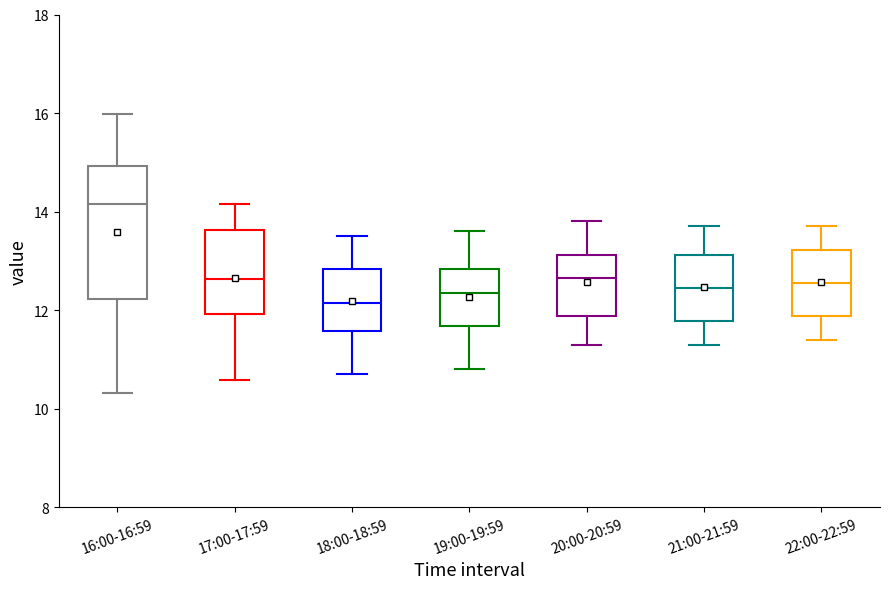

Which box's median line is the lowest?

18:00-18:59